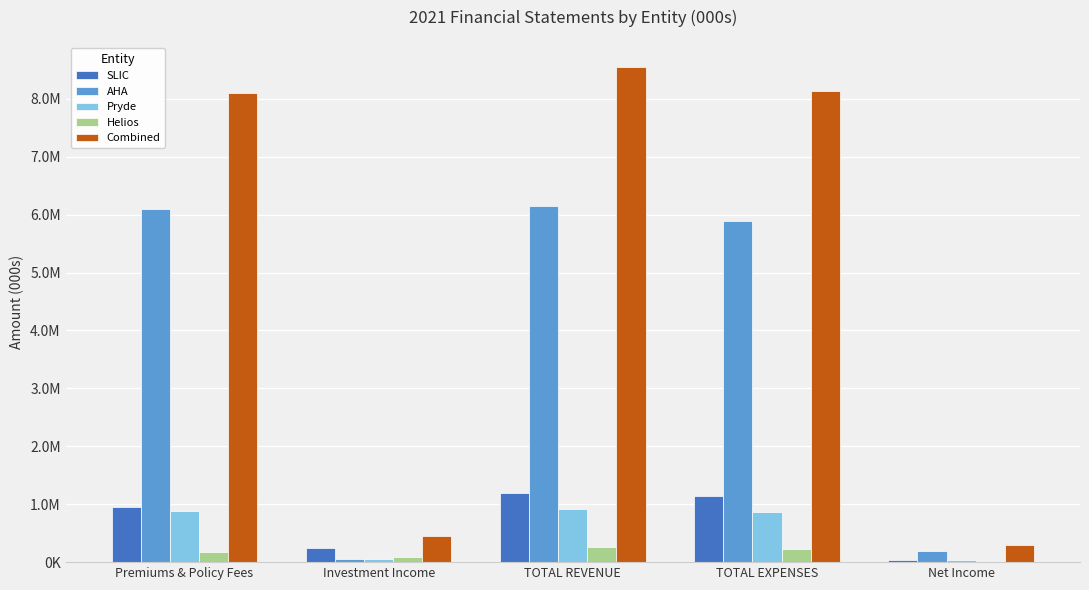

What are all the series names shown in the legend?

SLIC, AHA, Pryde, Helios, Combined